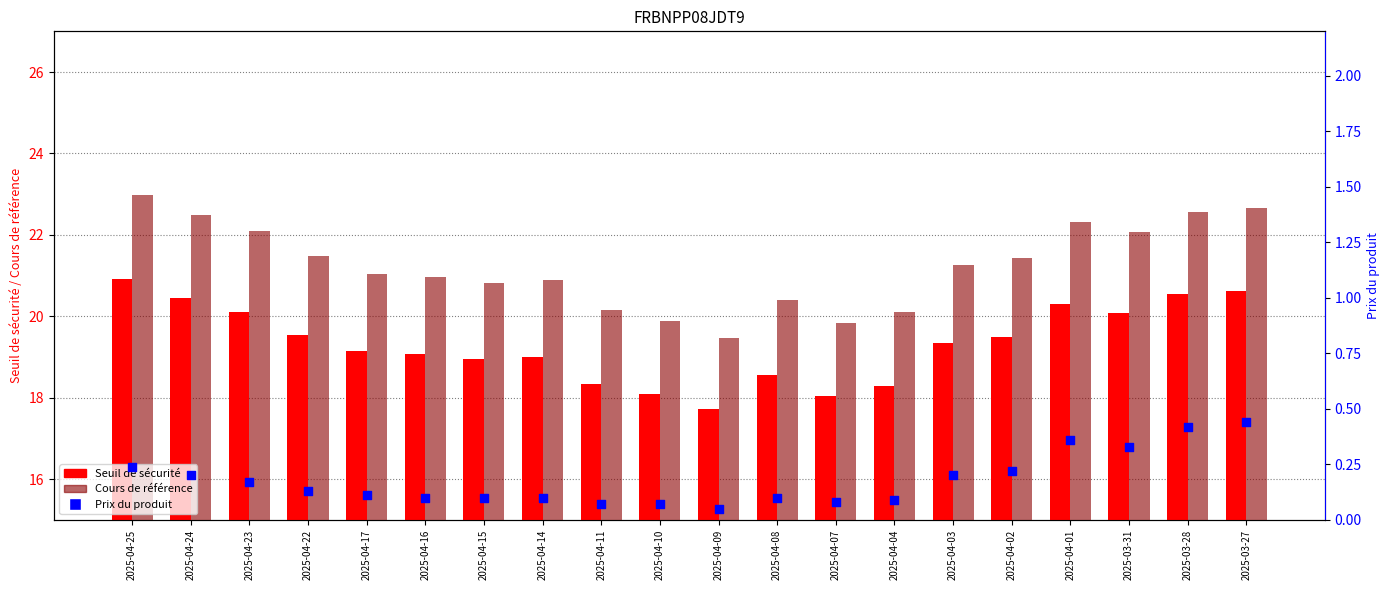

Is the value of Cours de référence at 2025-04-14 greater than the value of Prix du produit at 2025-04-24?

Yes